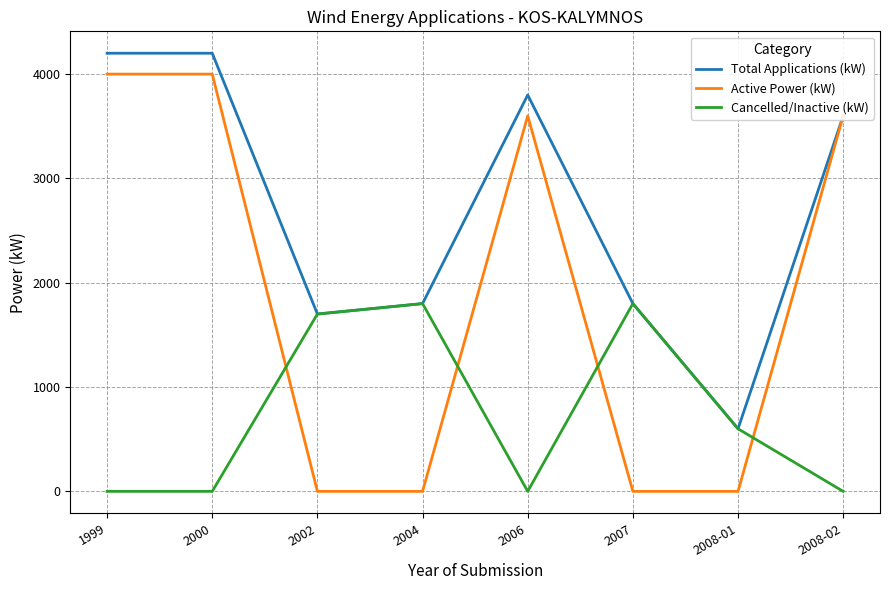

At how many categories does at least one series exceed 4111?

2